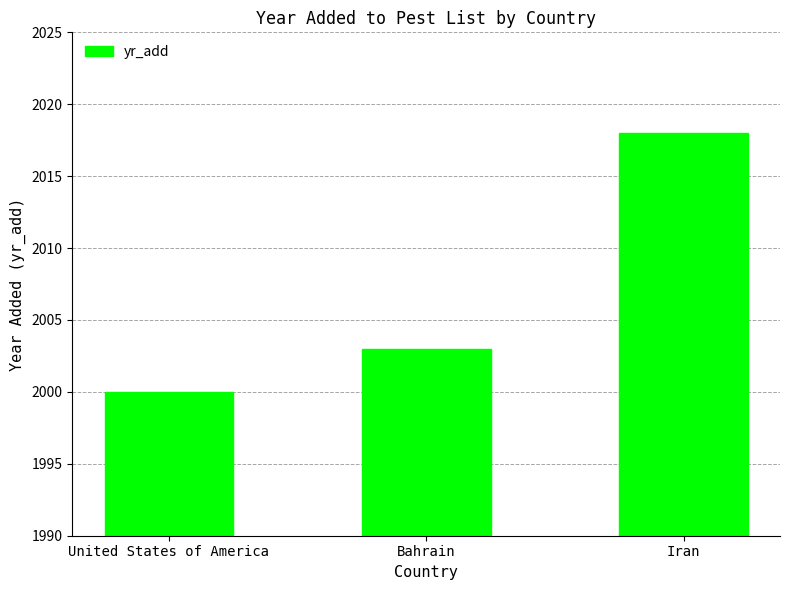

The value at United States of America is 3238. True or false?

False